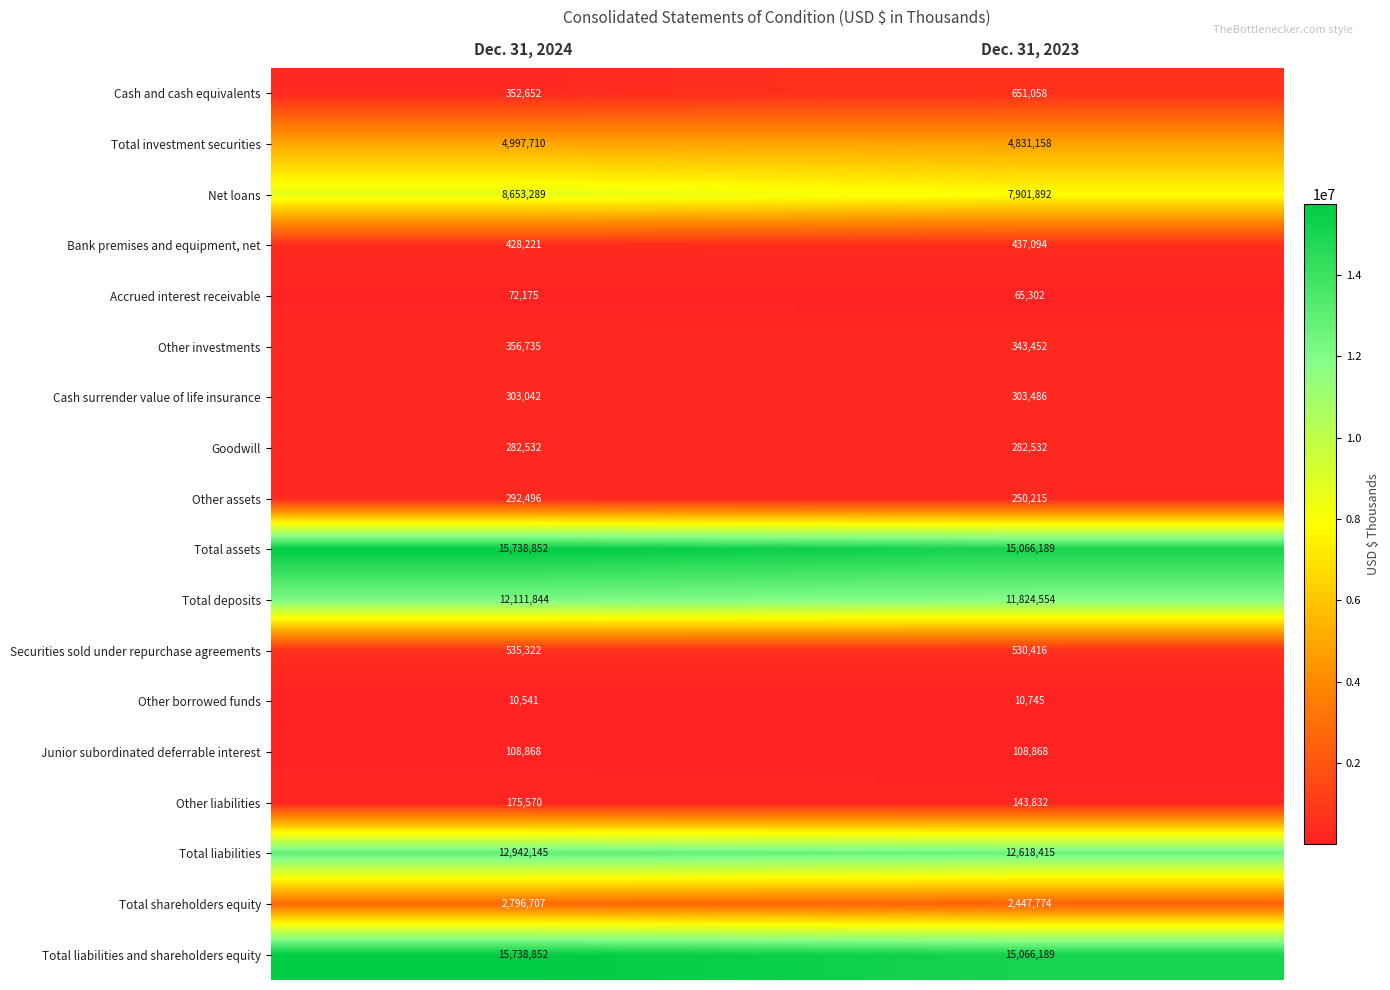

List the labels in order of Total liabilities value, smallest first.

Dec. 31, 2023, Dec. 31, 2024